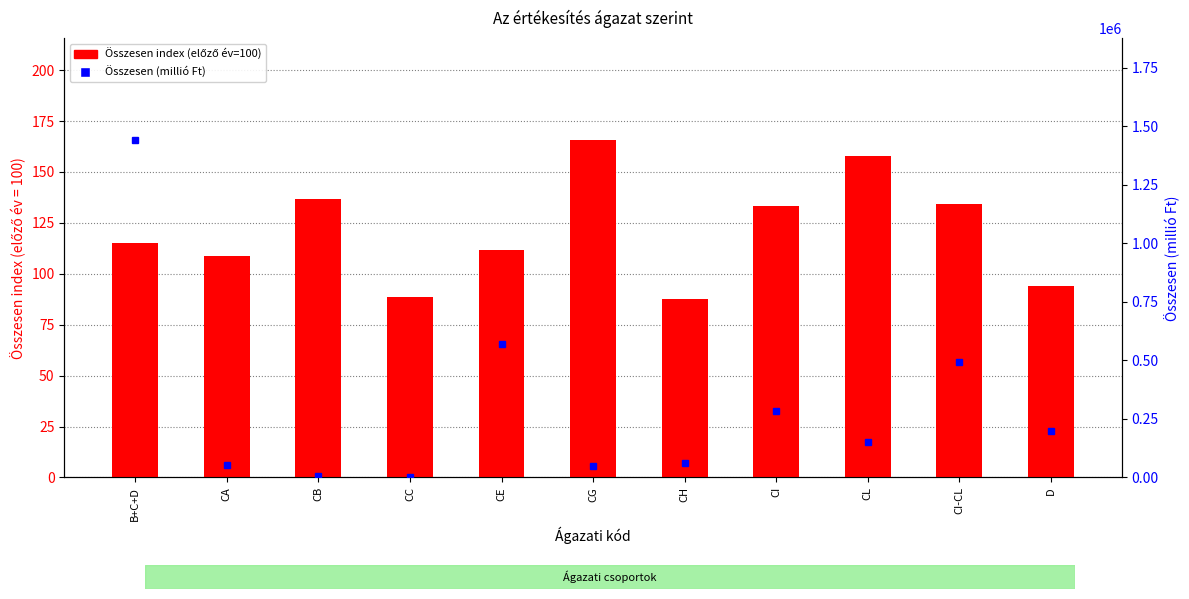

What is the difference between the maximum and minimum values in the Összesen index (előző év=100) series?

78.4